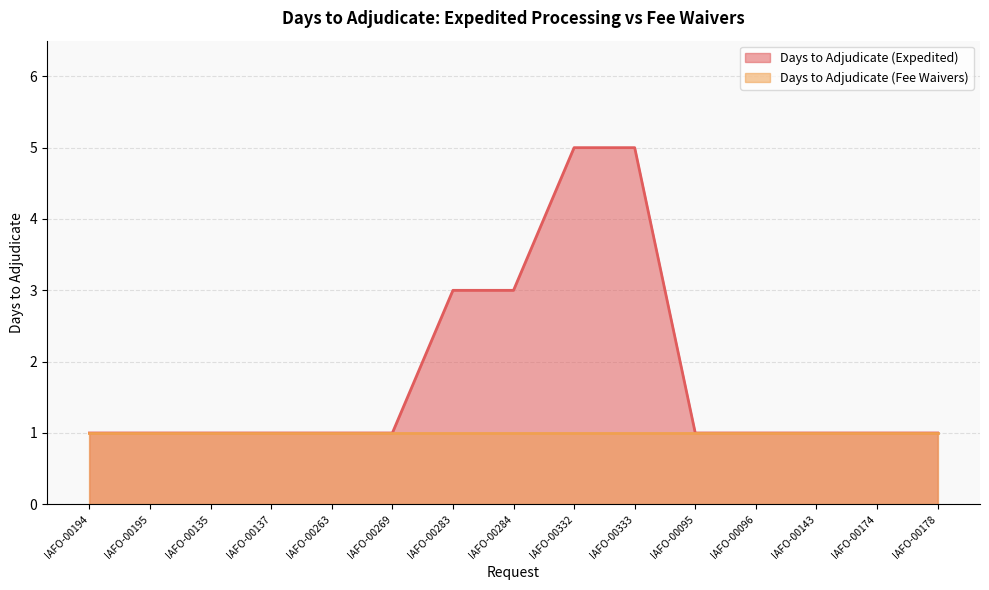

Rank the categories by value from highest to lowest.

IAFO-00332, IAFO-00333, IAFO-00283, IAFO-00284, IAFO-00194, IAFO-00195, IAFO-00135, IAFO-00137, IAFO-00263, IAFO-00269, IAFO-00095, IAFO-00096, IAFO-00143, IAFO-00174, IAFO-00178